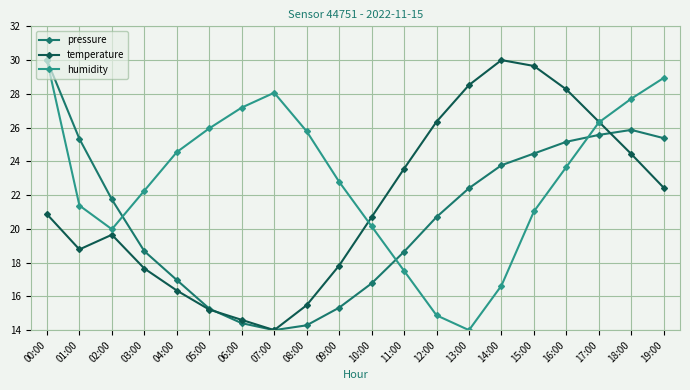

At 04:00, list the series in order from smallest to largest.

temperature, pressure, humidity